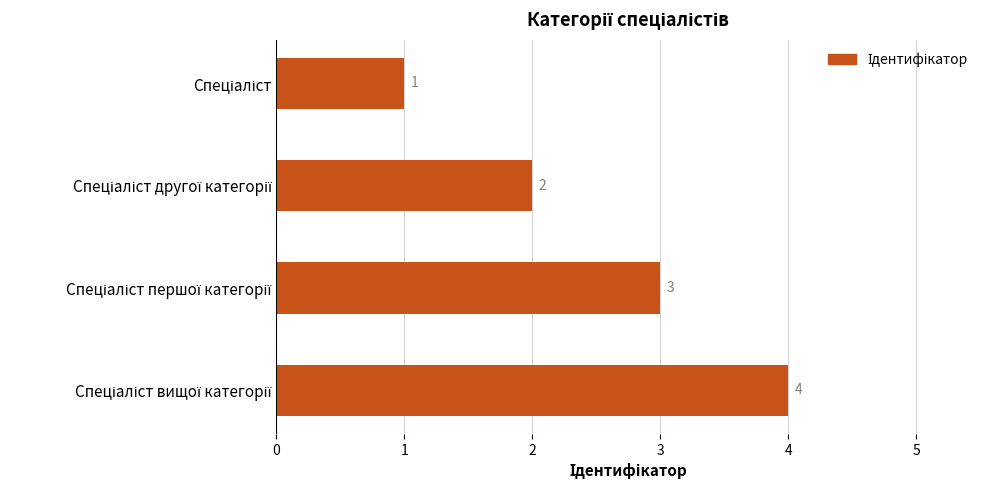

What is the greatest value displayed?

4